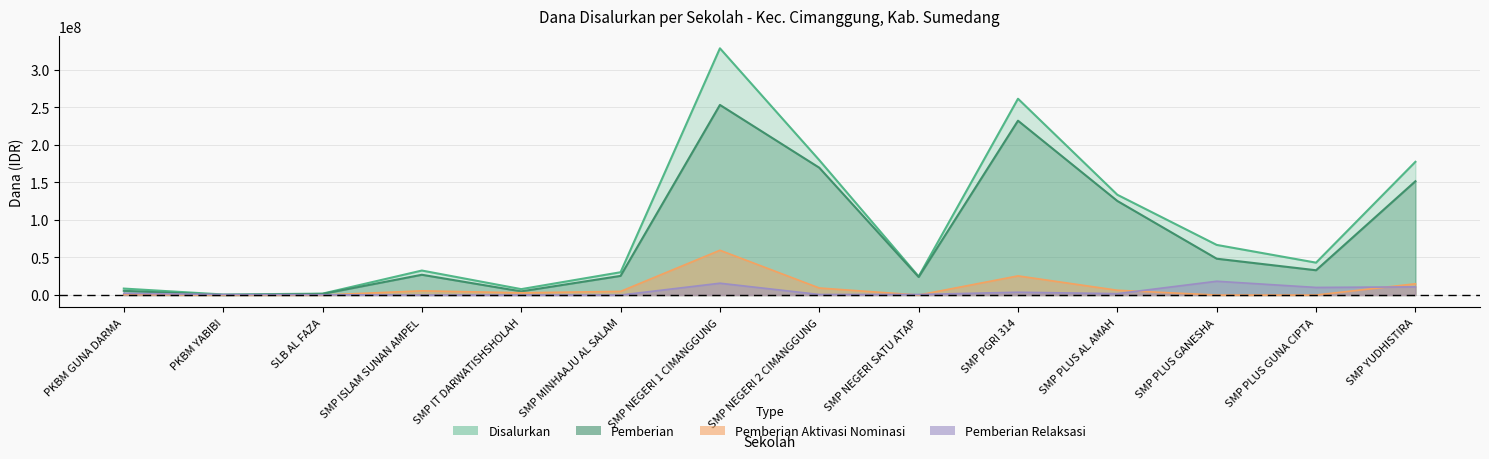

How many lines are shown in the chart?

4